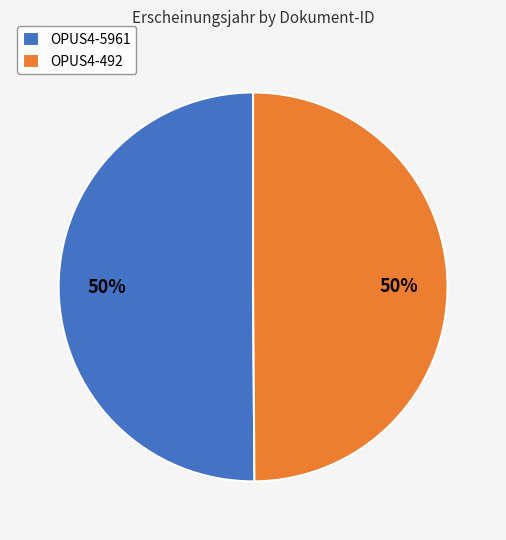

Count the number of slices in the pie.

2